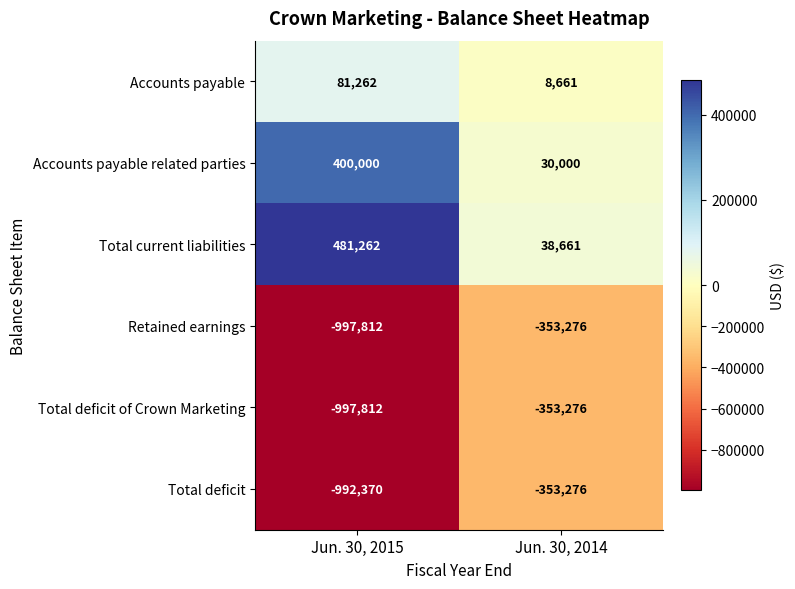

What value does the Accounts payable series have at Jun. 30, 2014, to the nearest 100?

8700